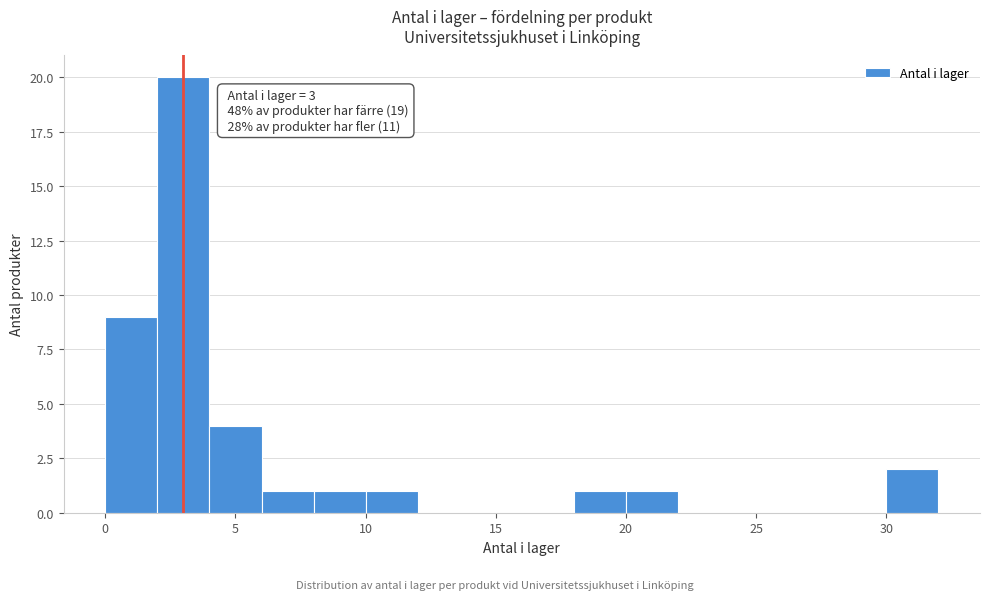

Over which range of the x-axis is the bar tallest?

2 to 4